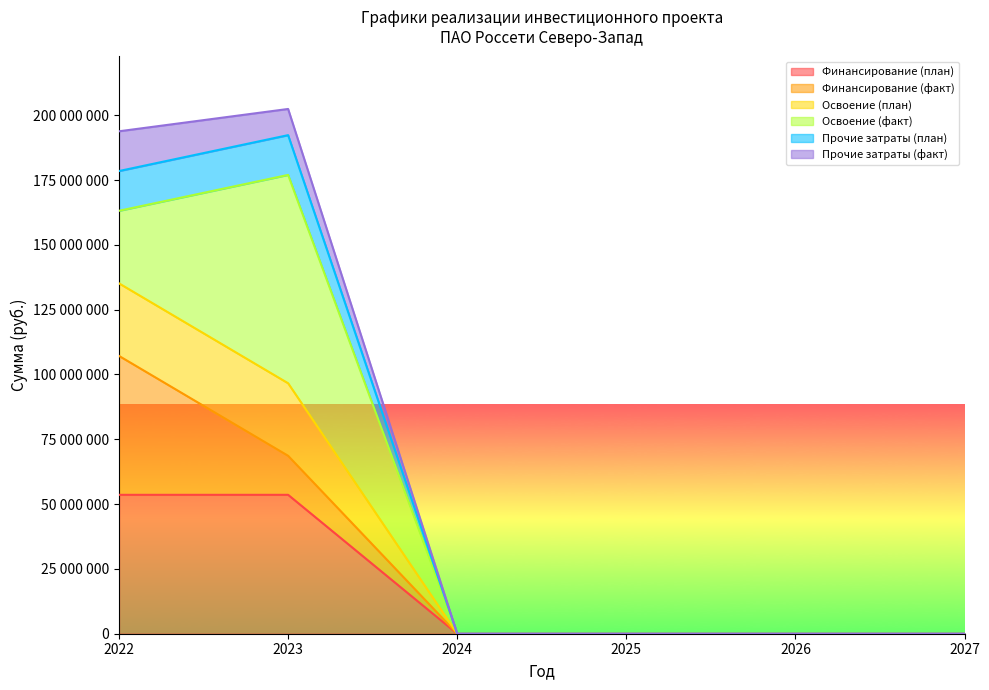

At which category does the chart reach its peak across all series?

2023